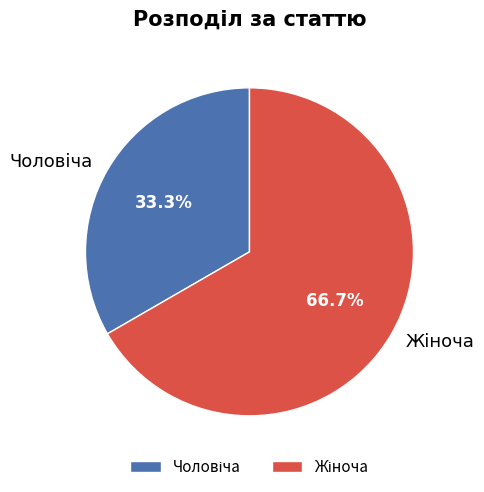

Is there a majority slice in this chart?

Yes